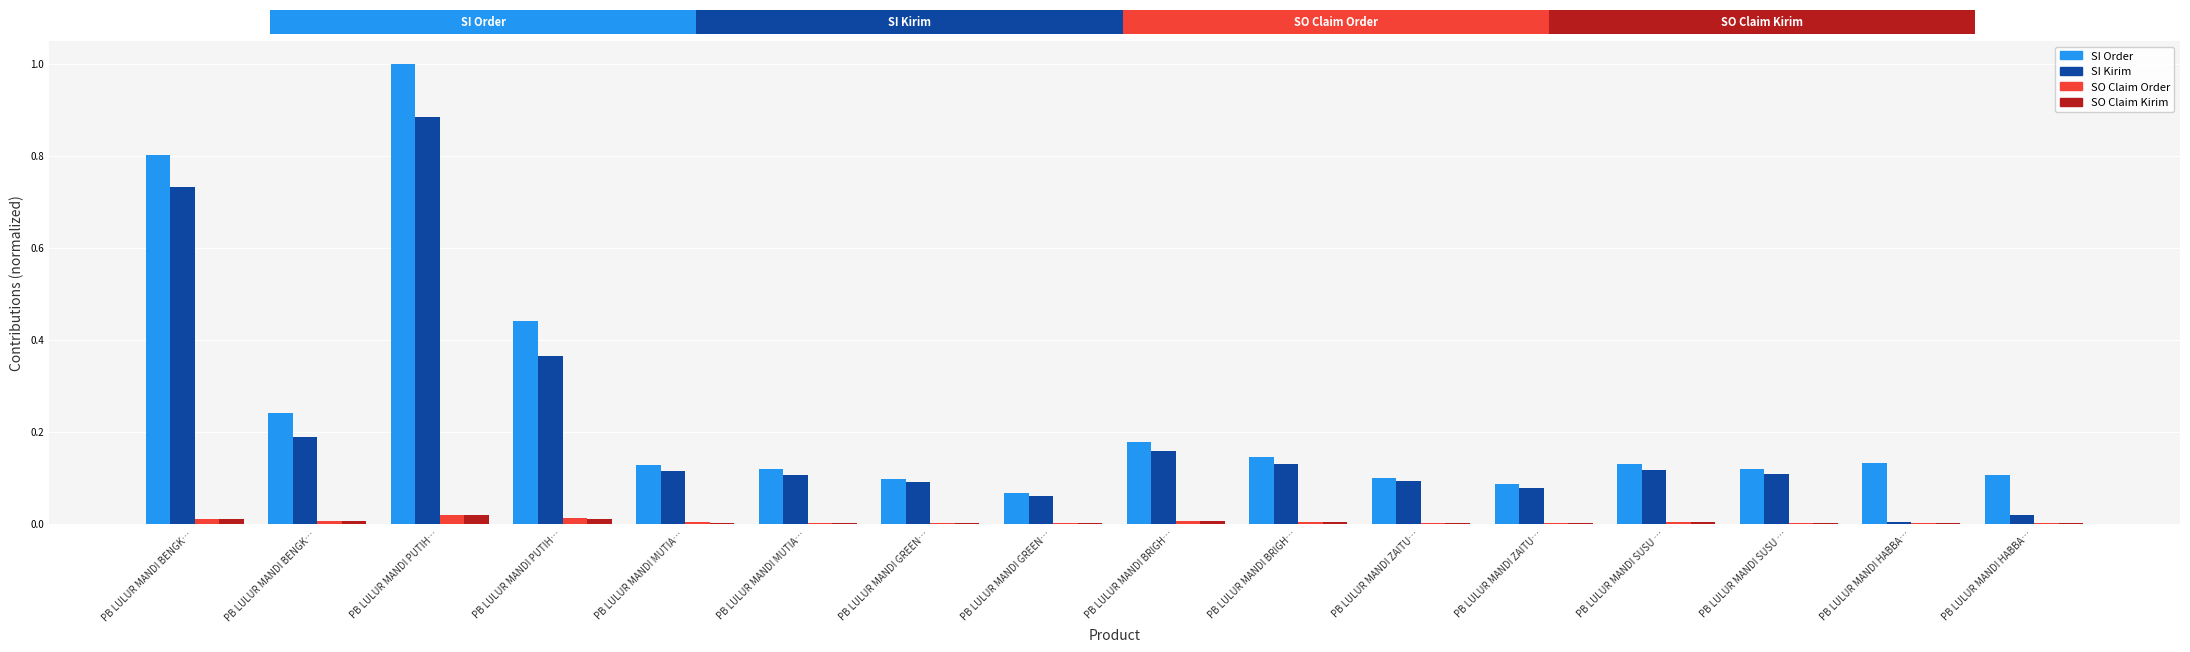

What is the difference between the maximum and minimum values in the SI Order series?

0.9